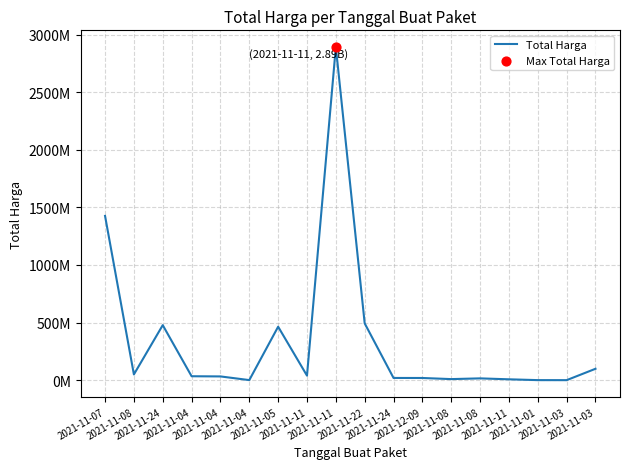

Is this an area chart (filled region under the line)?

No